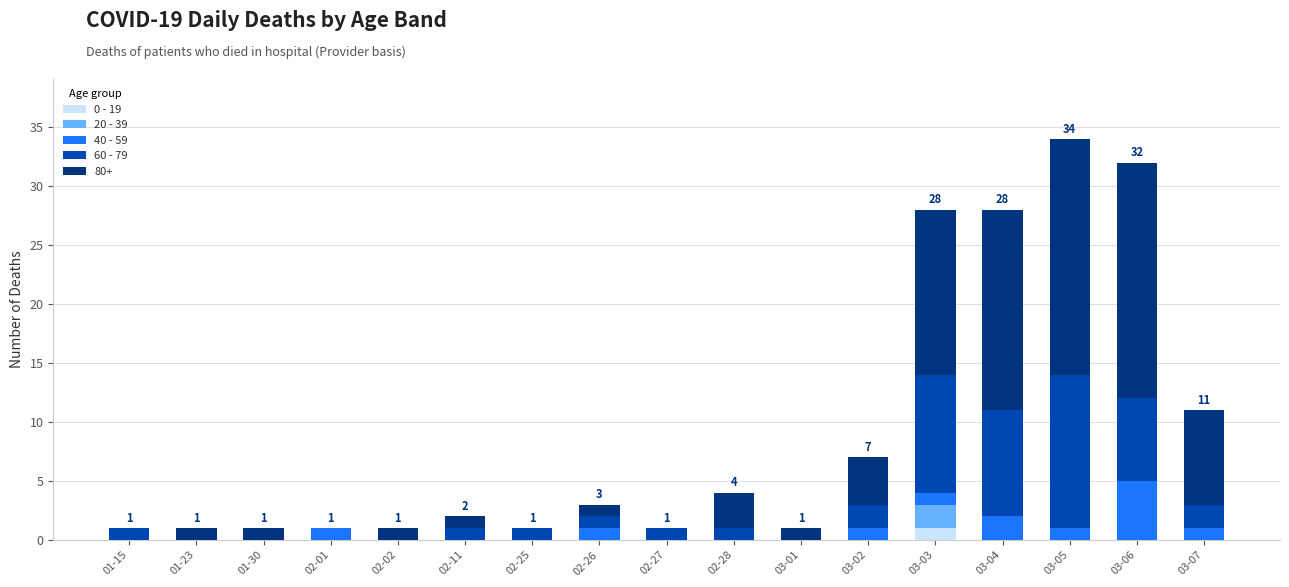

Are the bars horizontal?

No